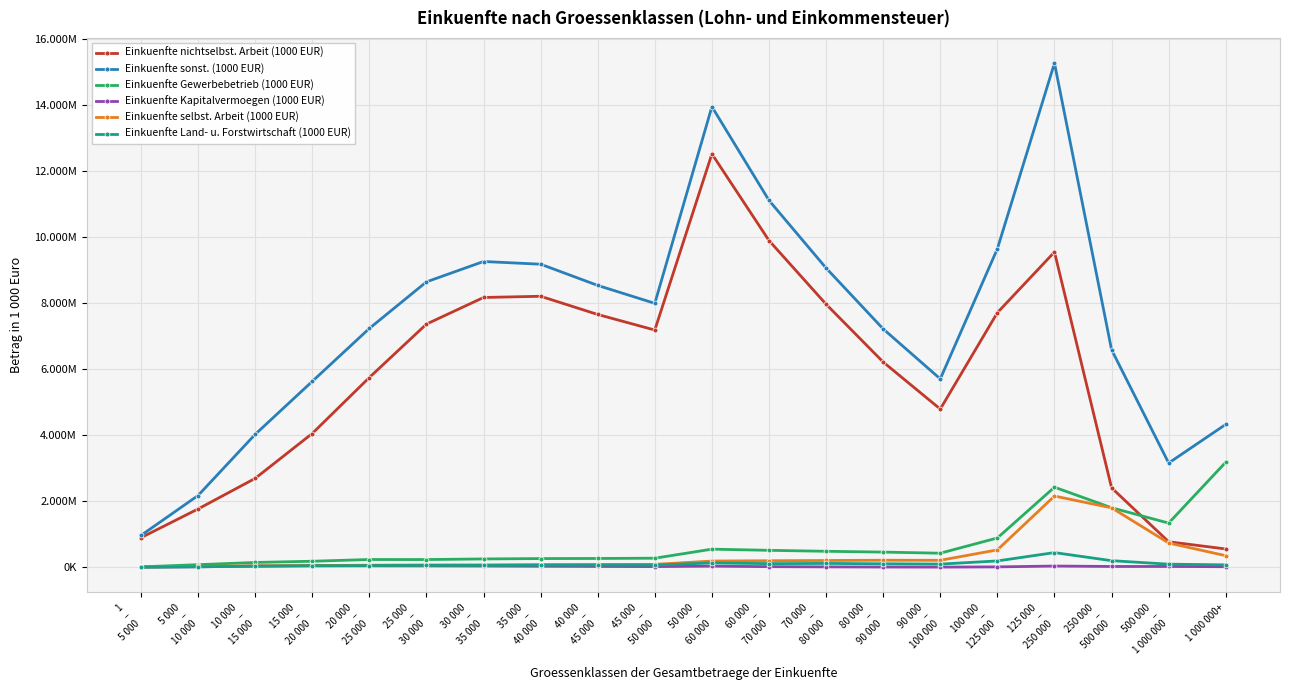

What are all the series names shown in the legend?

Einkuenfte nichtselbst. Arbeit (1000 EUR), Einkuenfte sonst. (1000 EUR), Einkuenfte Gewerbebetrieb (1000 EUR), Einkuenfte Kapitalvermoegen (1000 EUR), Einkuenfte selbst. Arbeit (1000 EUR), Einkuenfte Land- u. Forstwirtschaft (1000 EUR)